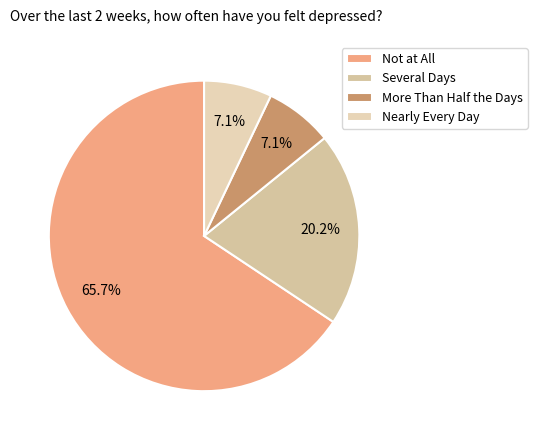

To the nearest percent, what is the average slice percentage?

25%